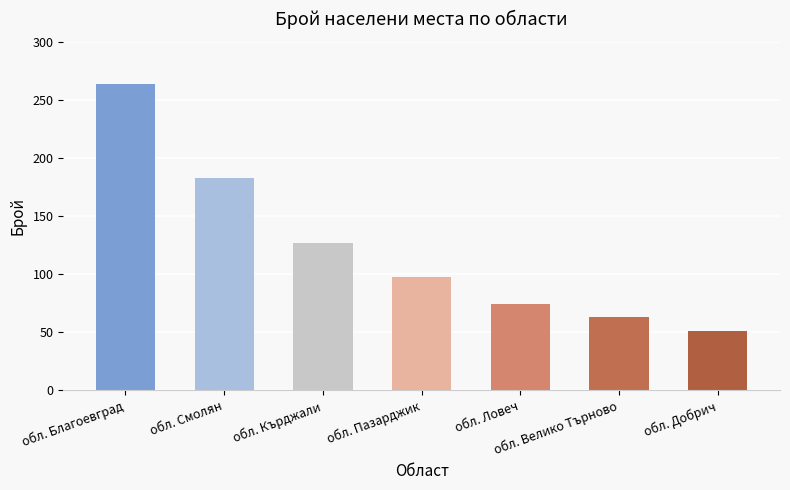

What is the change in value from обл. Благоевград to обл. Пазарджик?

-166